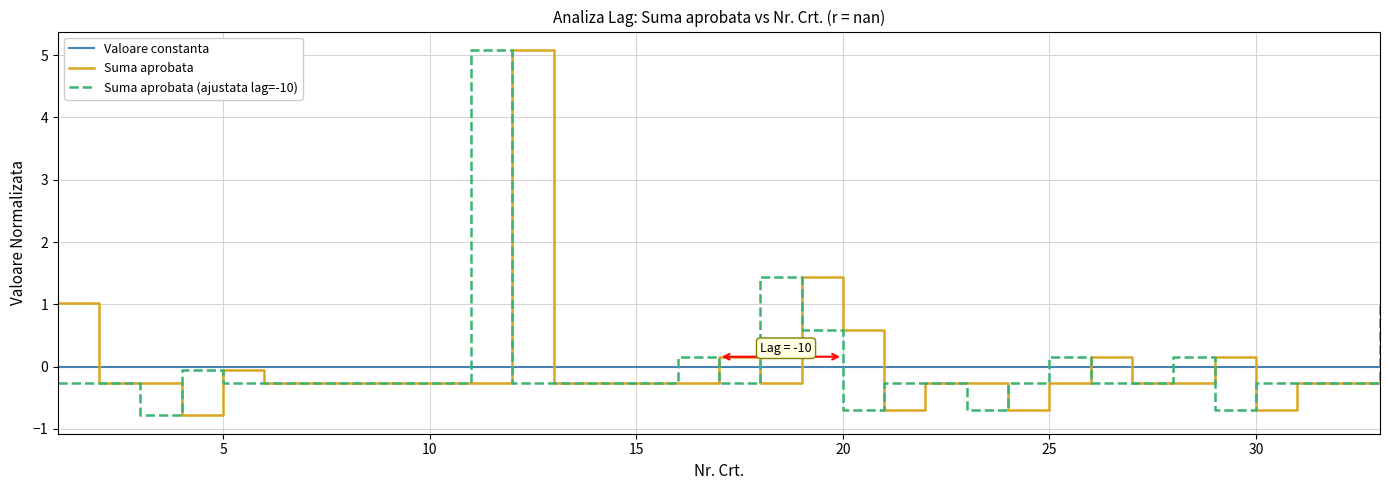

Reading left to right, transcribe all the data shown in this chart.

Valoare constanta: 0.0	0.0	0.0	0.0	0.0	0.0	0.0	0.0	0.0	0.0	0.0	0.0	0.0	0.0	0.0	0.0	0.0	0.0	0.0	0.0	0.0	0.0	0.0	0.0	0.0	0.0	0.0	0.0	0.0	0.0	0.0	0.0	0.0
Suma aprobata: 1.0	-0.3	-0.3	-0.8	-0.1	-0.3	-0.3	-0.3	-0.3	-0.3	-0.3	5.1	-0.3	-0.3	-0.3	-0.3	0.2	-0.3	1.4	0.6	-0.7	-0.3	-0.3	-0.7	-0.3	0.2	-0.3	-0.3	0.2	-0.7	-0.3	-0.3	-0.3
Suma aprobata (ajustata lag=-10): -0.3	-0.3	-0.8	-0.1	-0.3	-0.3	-0.3	-0.3	-0.3	-0.3	5.1	-0.3	-0.3	-0.3	-0.3	0.2	-0.3	1.4	0.6	-0.7	-0.3	-0.3	-0.7	-0.3	0.2	-0.3	-0.3	0.2	-0.7	-0.3	-0.3	-0.3	1.0